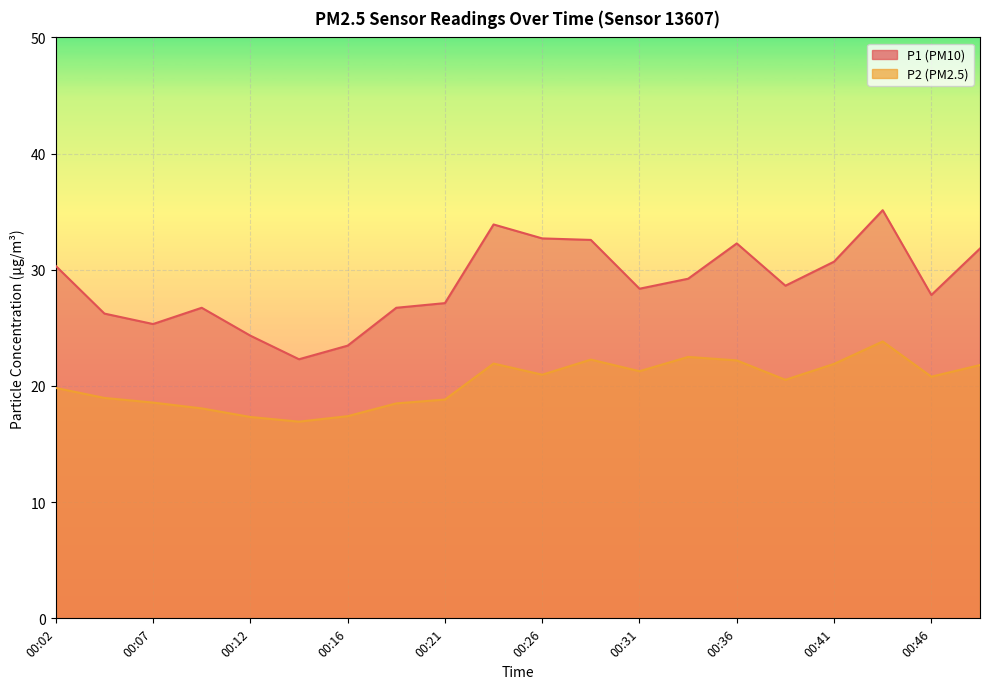

At which label is P2 closest to 20?

00:02